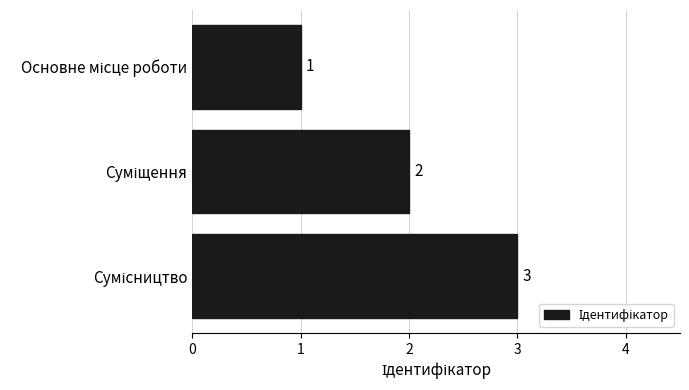

How many values are between 1 and 3?

3